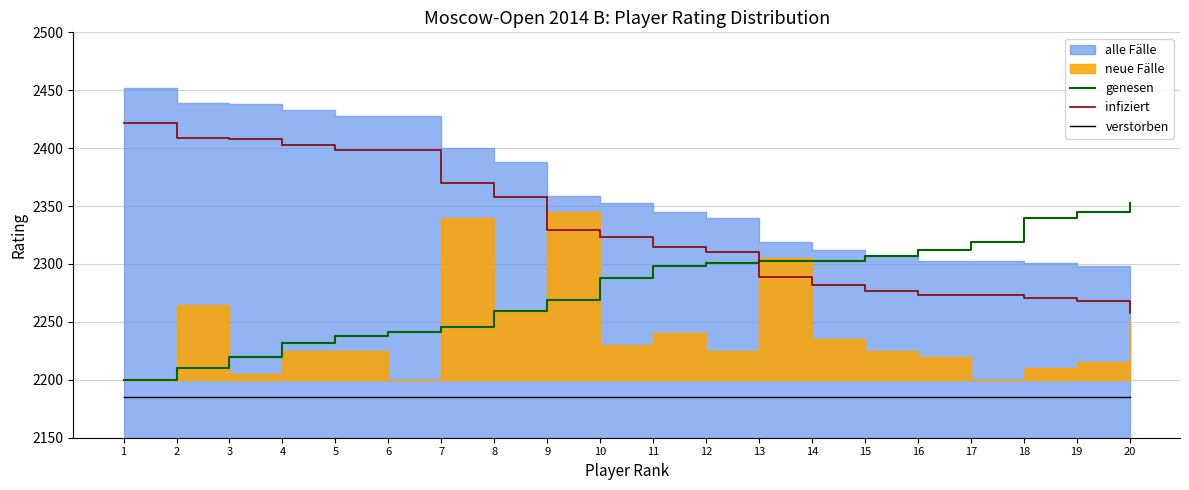

What is the spread (max minus min) of values at 18?

155